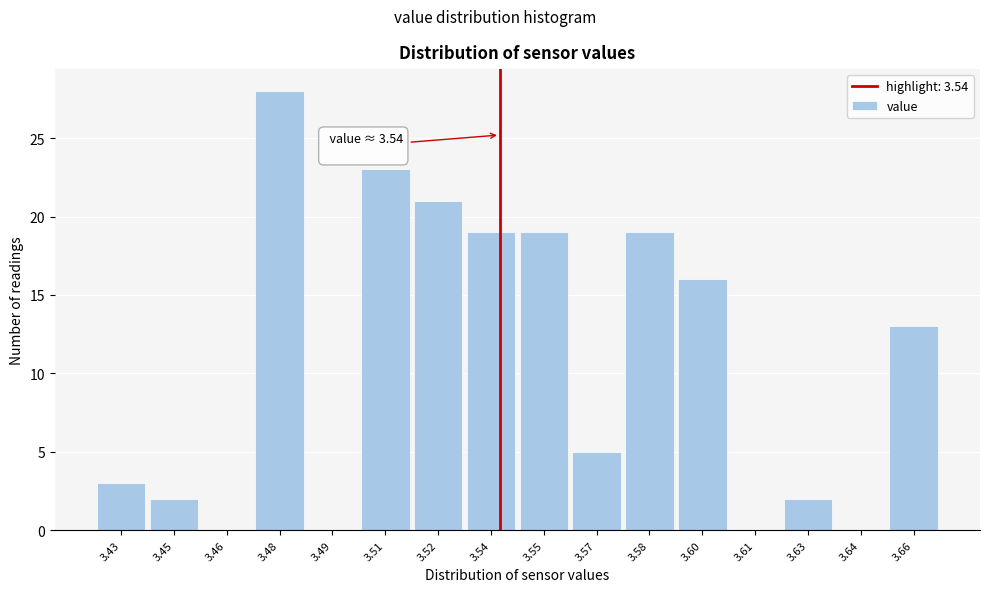

Which range on the x-axis has the tallest bar?

3.470 to 3.485